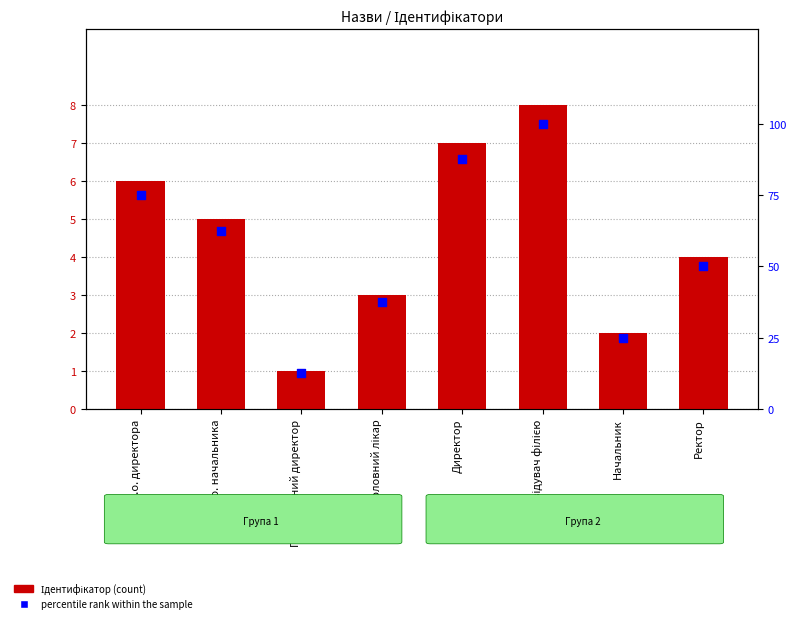

At which category is the sum across all series the highest?

Завідувач філією